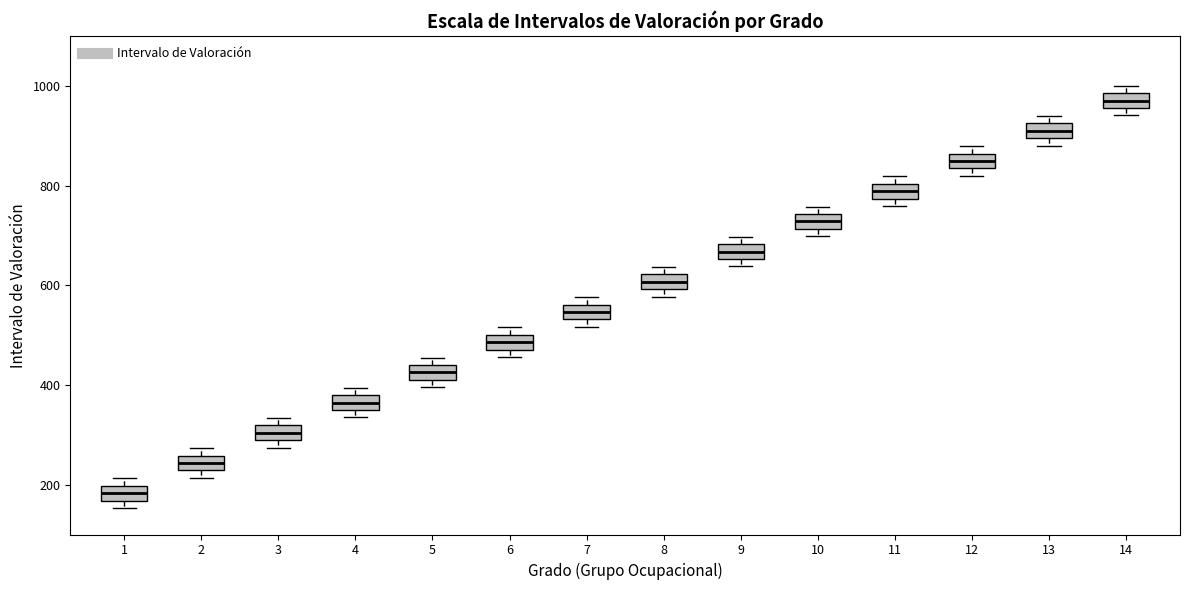

Where is the upper edge of the box at x = 11 on the y-axis? The values are not printed on the chart, so give them approximately, as read against the axis.

800